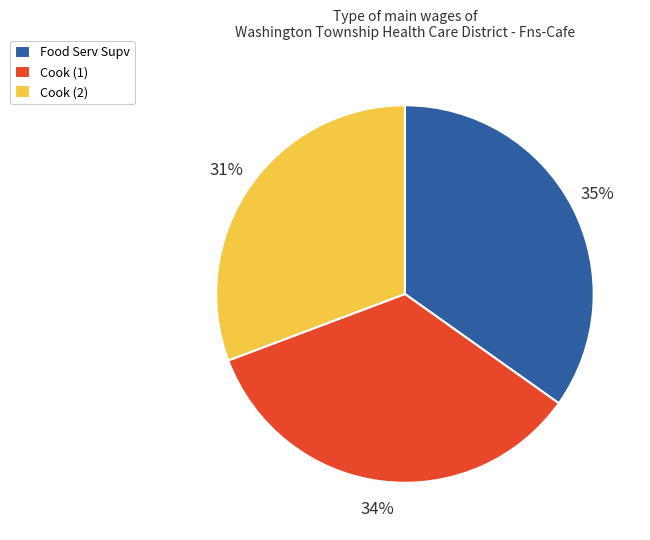

Does Cook (2) represent more than half of the total?

No